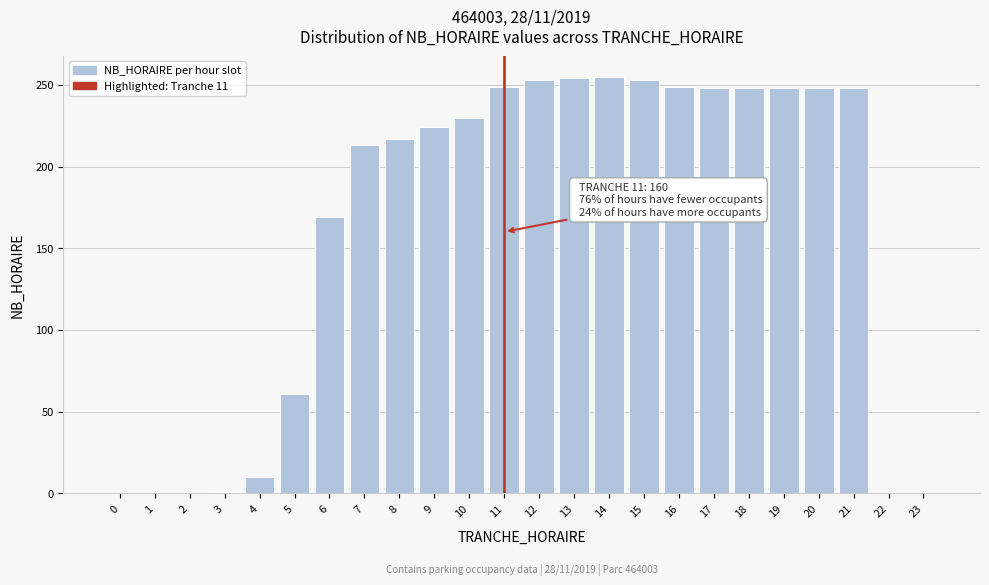

What is the change in value from 14 to 17?

-7